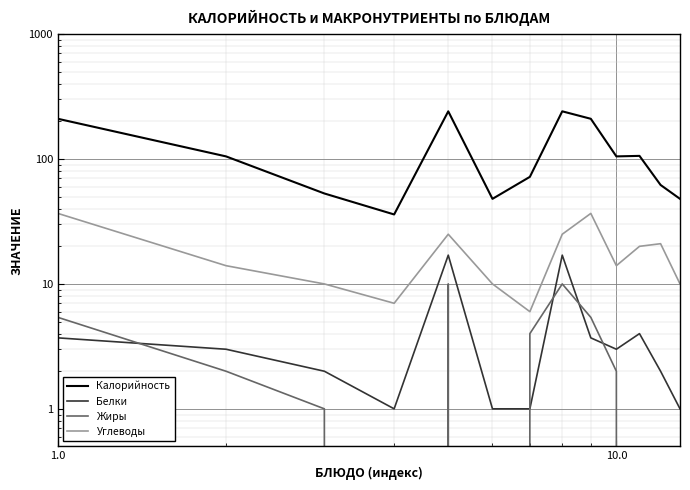

Is the value of Белки at 0.1 greater than the value of Углеводы at 12?

No